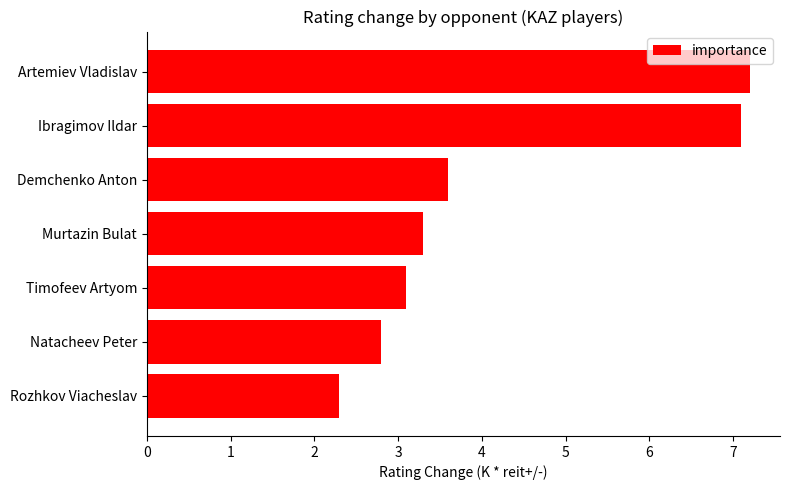

Approximately how many times larger is the value at Ibragimov Ildar compared to Artemiev Vladislav?

1.0